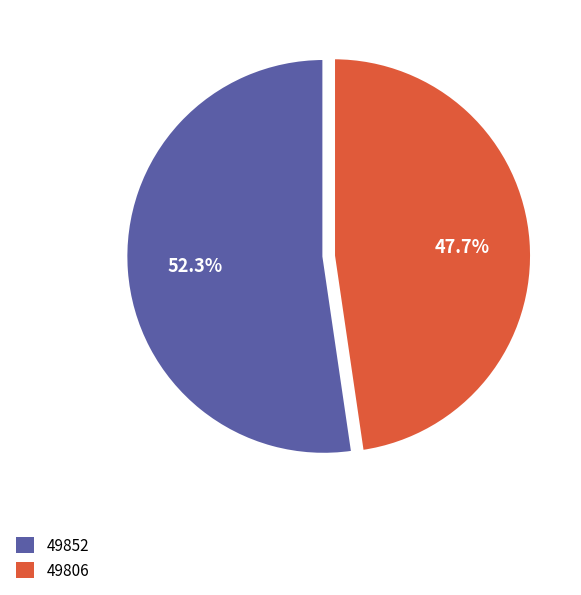

Is there any slice that represents more than half of the pie?

Yes